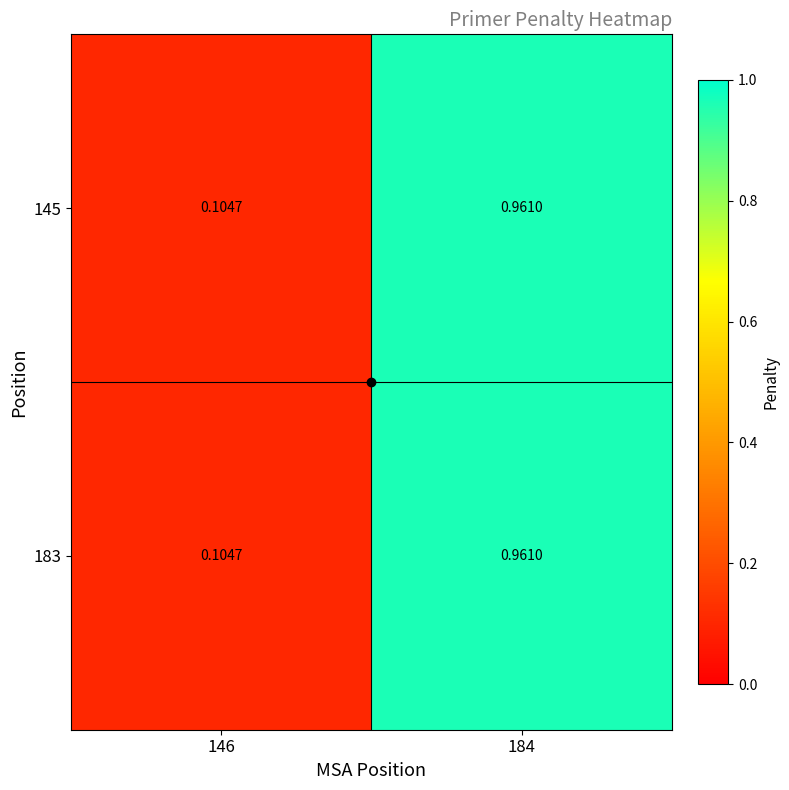

Count the number of data series in this chart.

2